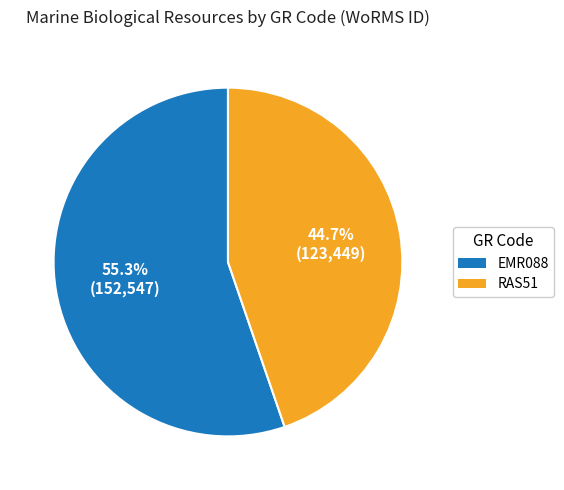

Which slice is the largest?

EMR088